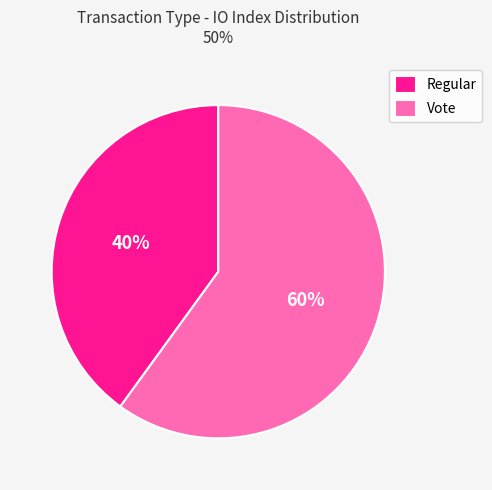

Is the sum of Regular and Vote greater than half?

Yes